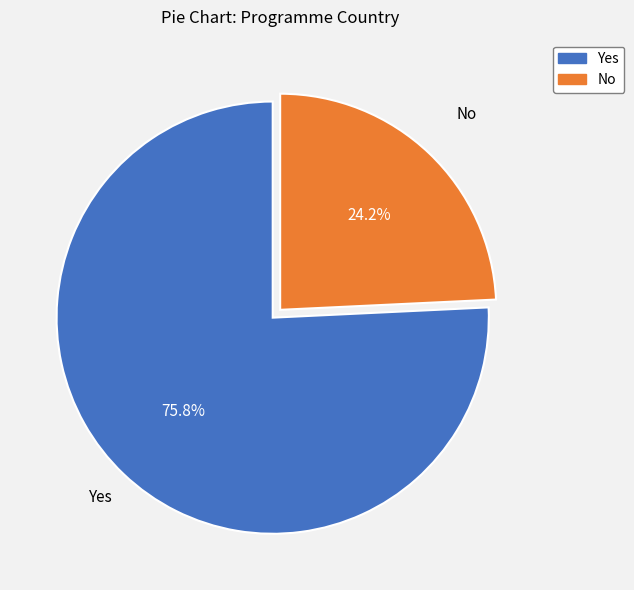

Which category accounts for the majority?

Yes